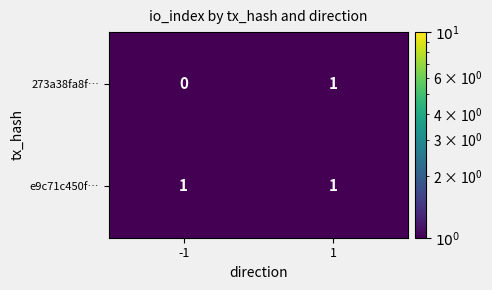

The value of e9c71c450f… at 1 is 2. True or false?

False